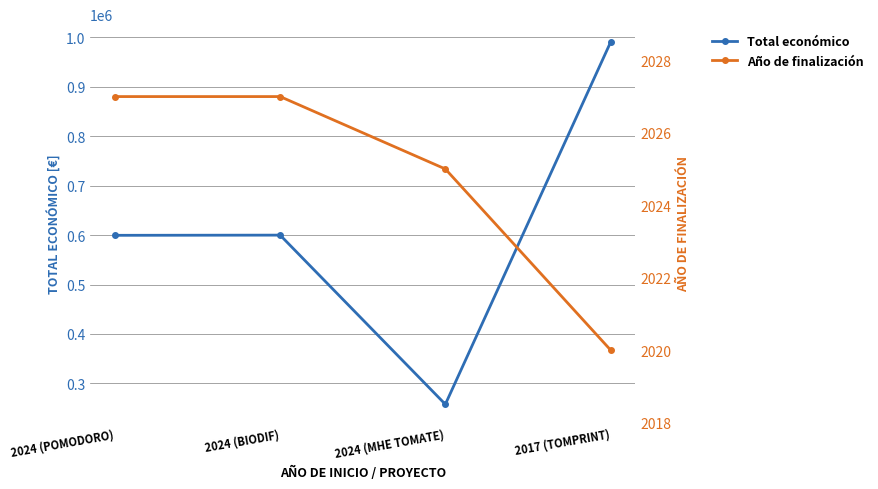

At how many categories does at least one series exceed 287513?

3